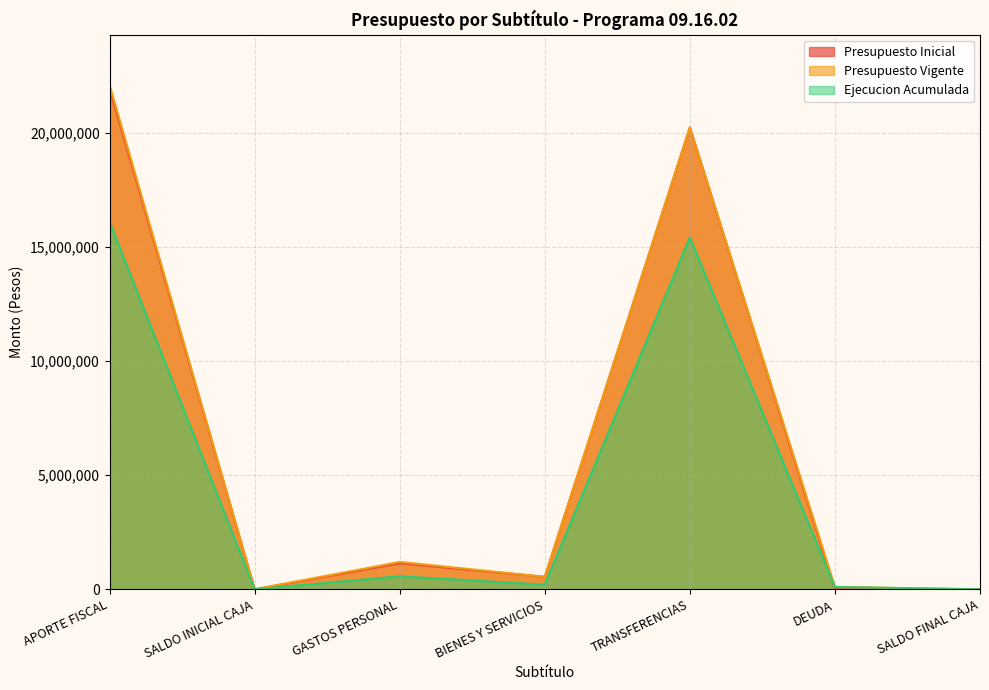

What is the sum of the Ejecucion Acumulada values at GASTOS PERSONAL and DEUDA?

675106